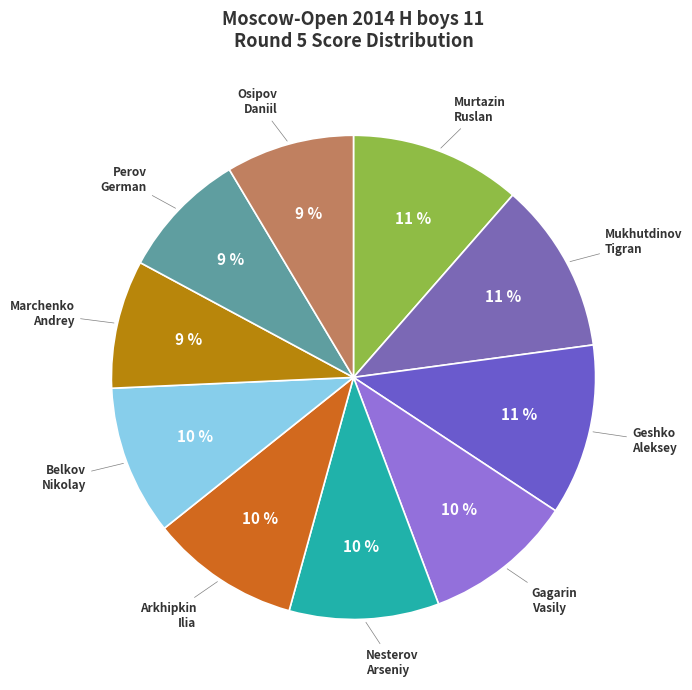

Is there a majority slice in this chart?

No